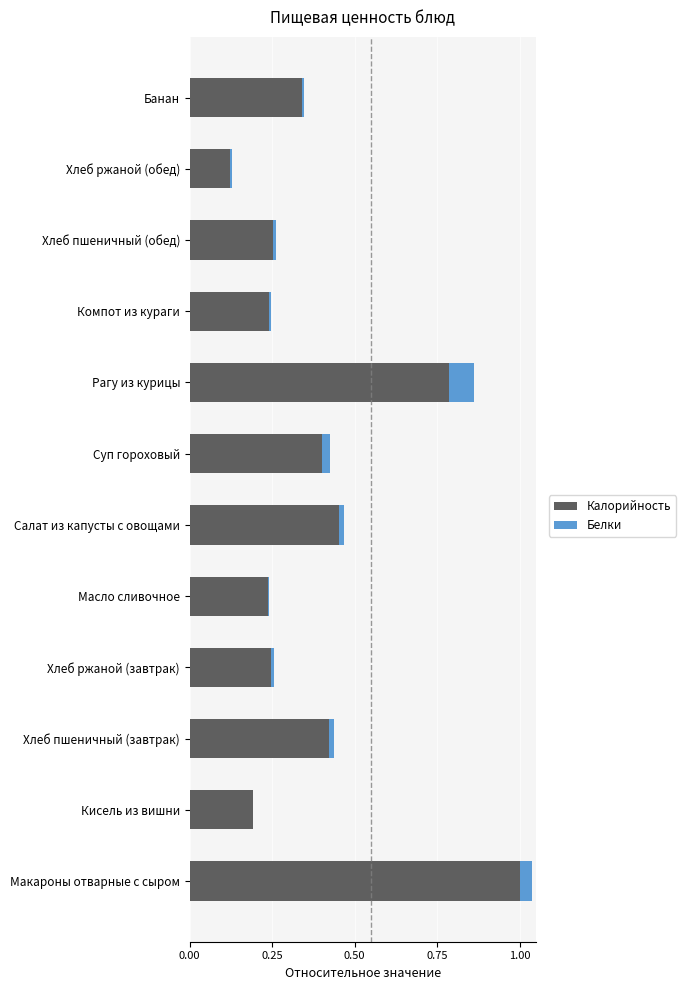

True or false: Калорийность has a value of 0.2 at Банан.

False